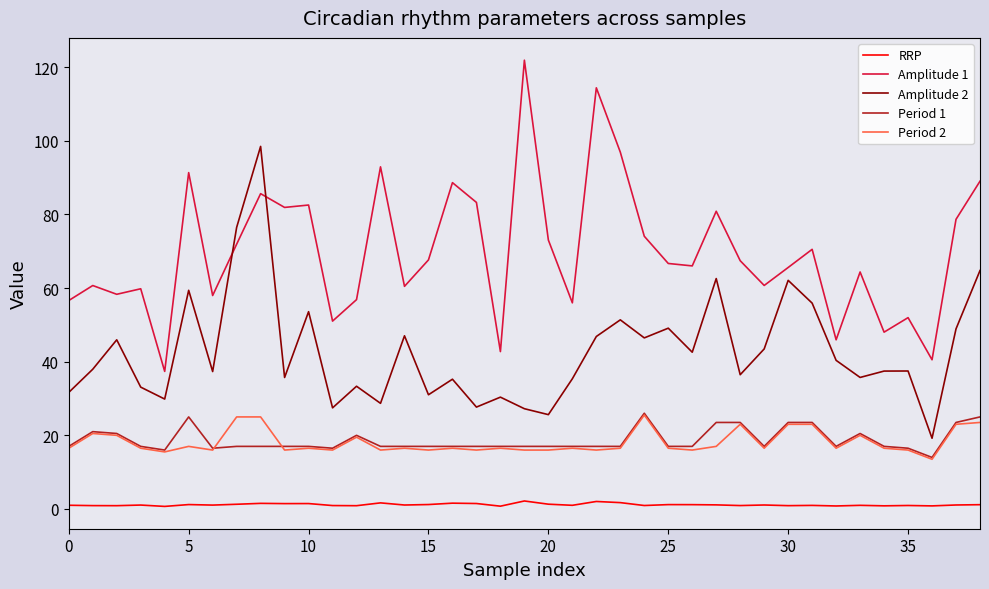

Which series has the largest total across all categories?

Amplitude 1